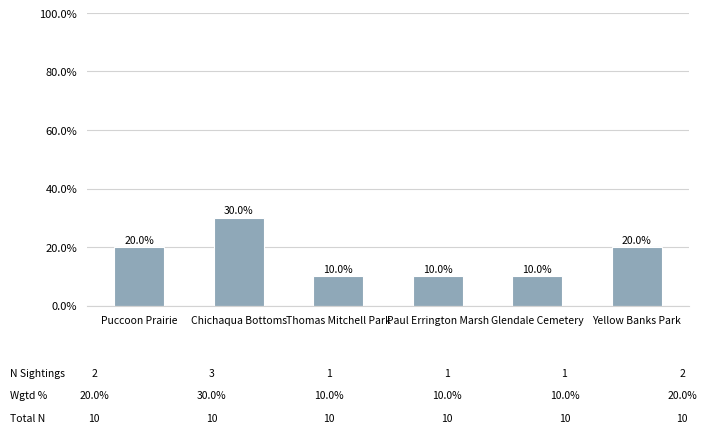

How many data points are less than 20?

3